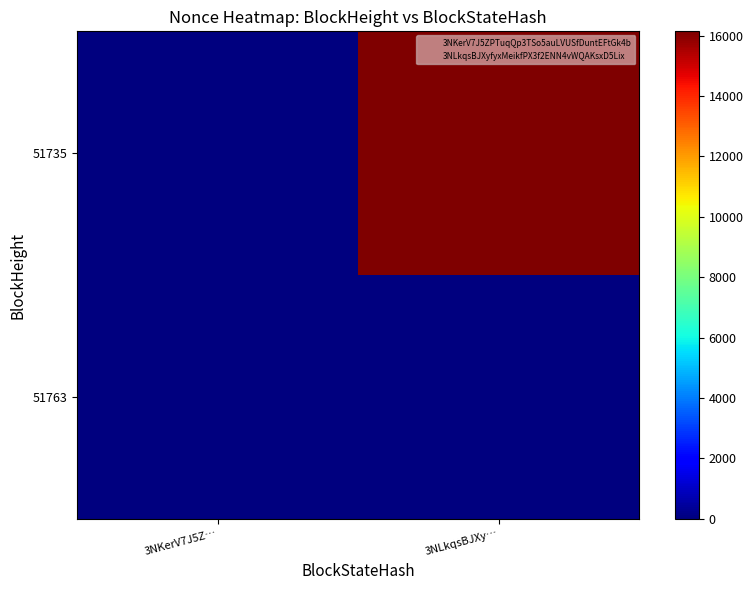

Rank the series at 3NLkqsBJXy… from highest to lowest value.

51735, 51763